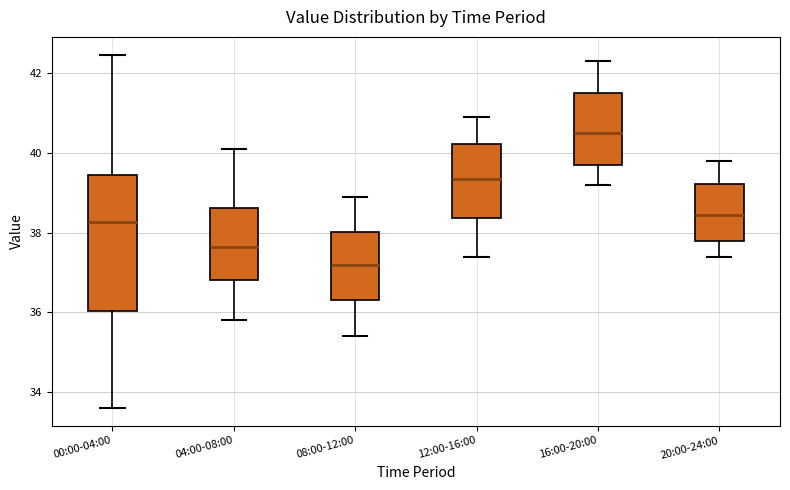

Where does the median line of the box for 12:00-16:00 sit on the y-axis? The values are not printed on the chart, so give them approximately, as read against the axis.

39.4